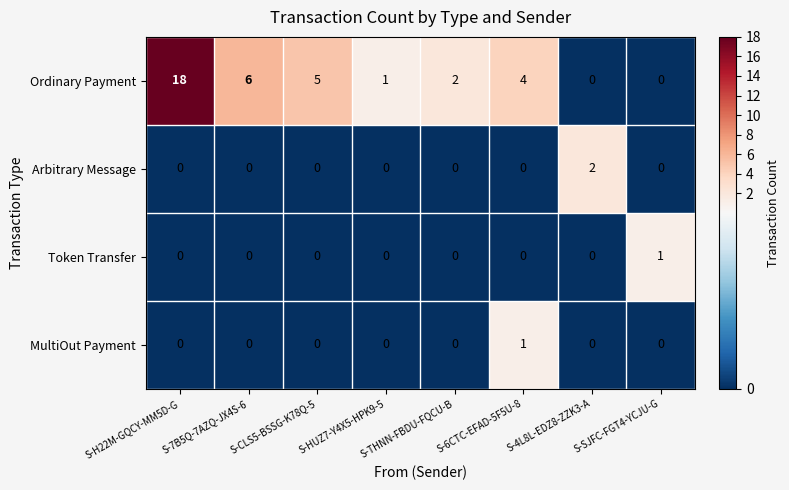

Which label corresponds to the largest value in the chart?

S-H22M-GQCY-MM5D-G